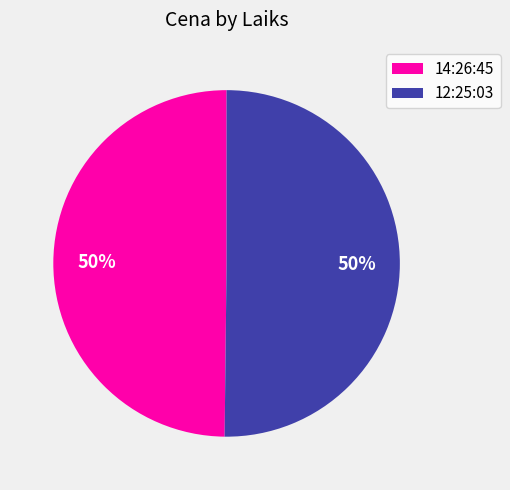

To the nearest percent, what portion does 12:25:03 represent?

50%